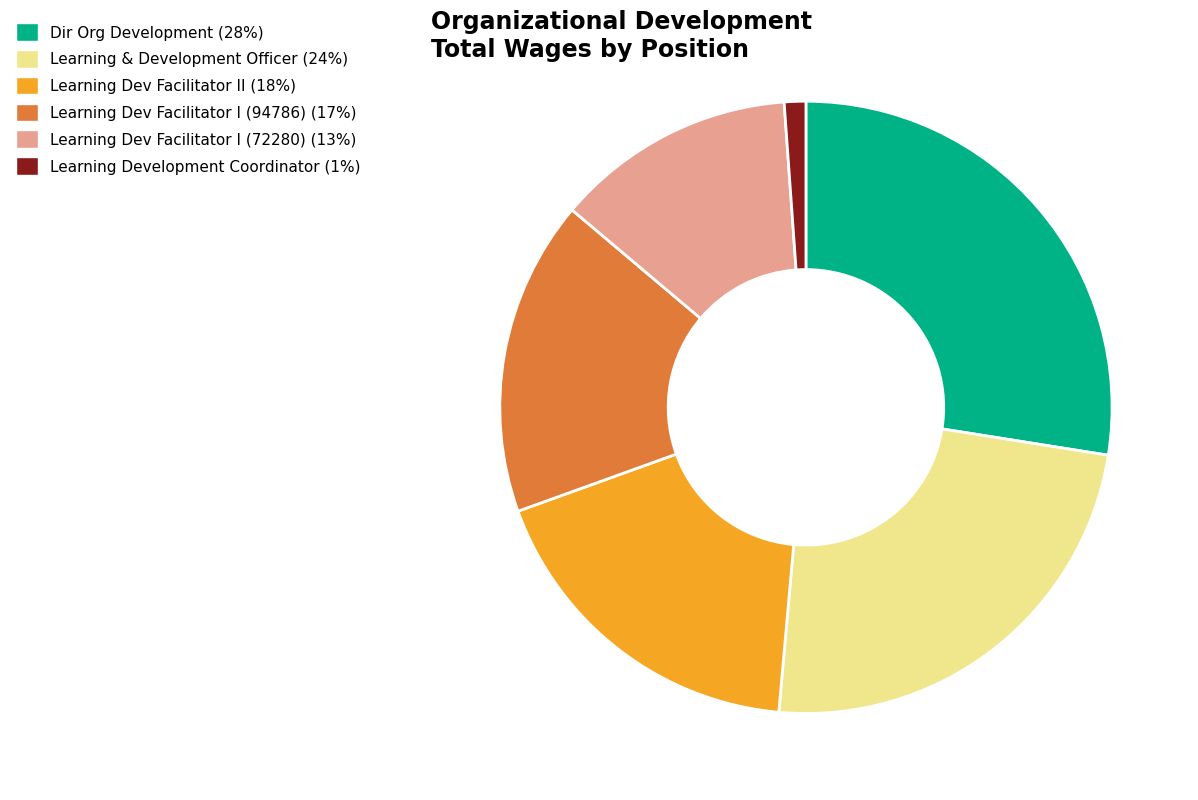

Which category has the smallest portion of the pie?

Learning Development Coordinator